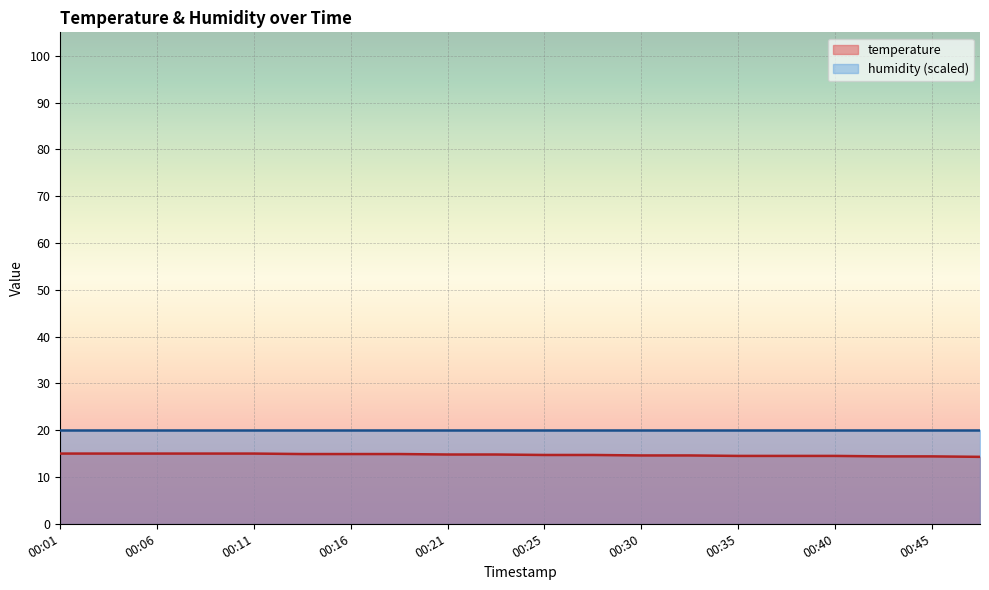

Is it true that the value at 00:30 is 9.5?

False